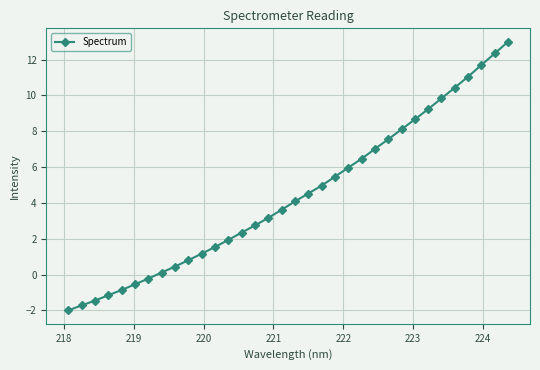

What is the value of the 22nd point from the left?

6.0